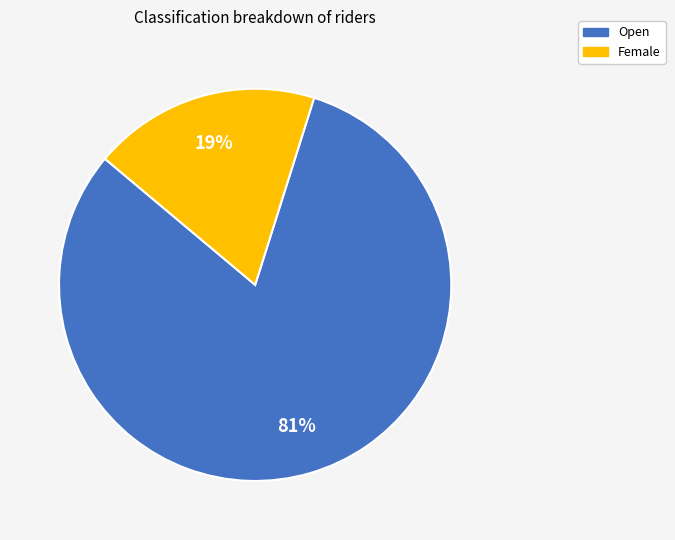

Which has a higher value, Female or Open?

Open